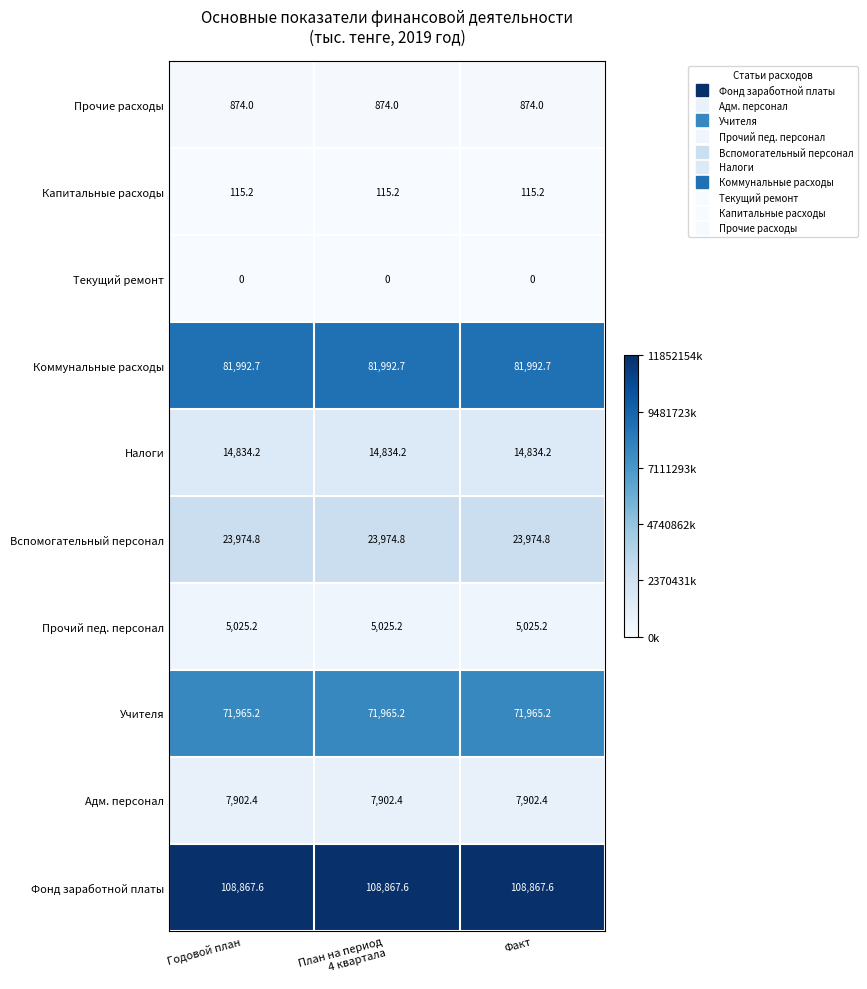

How many distinct data groups are displayed?

10